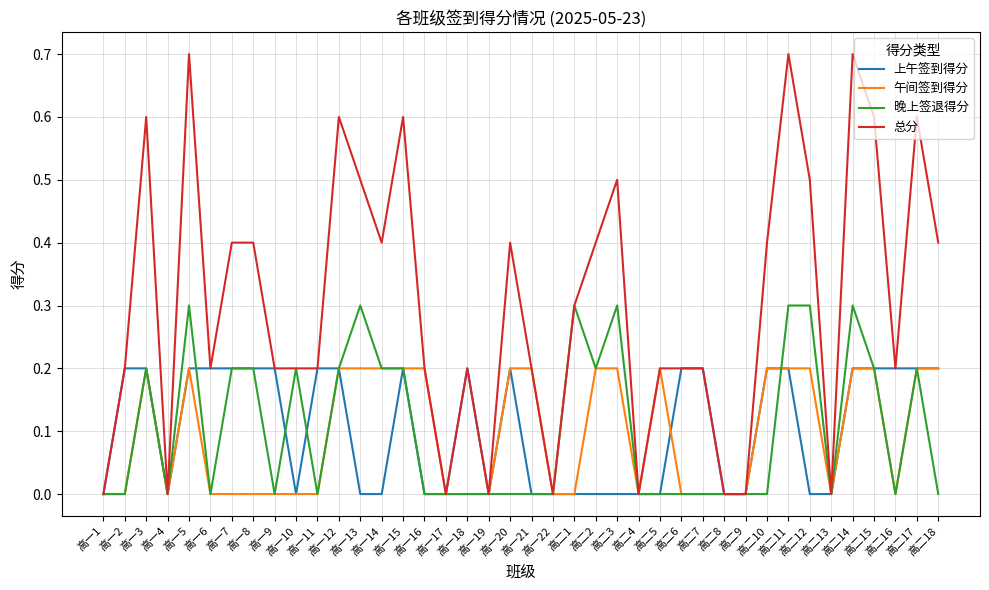

Which series has the widest spread of values?

总分